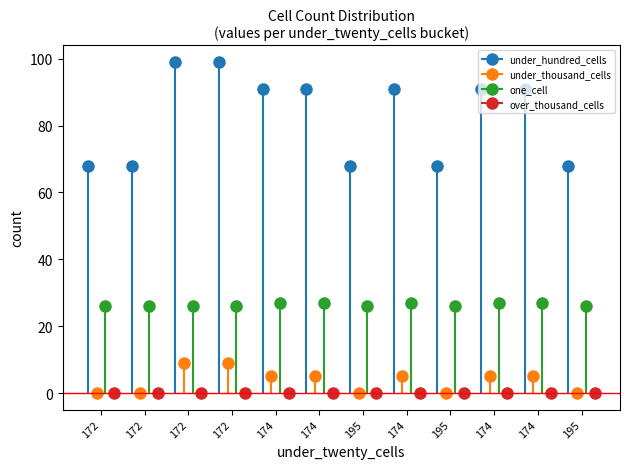

What is the label of the 6th point from the left?

174